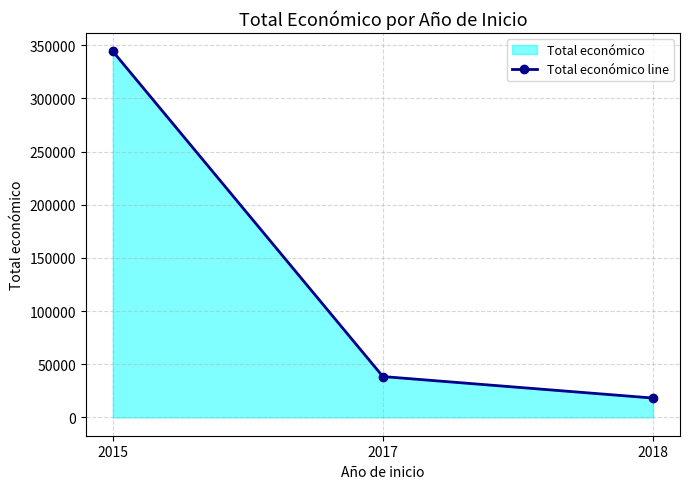

What is the difference between the maximum and minimum values?

326043